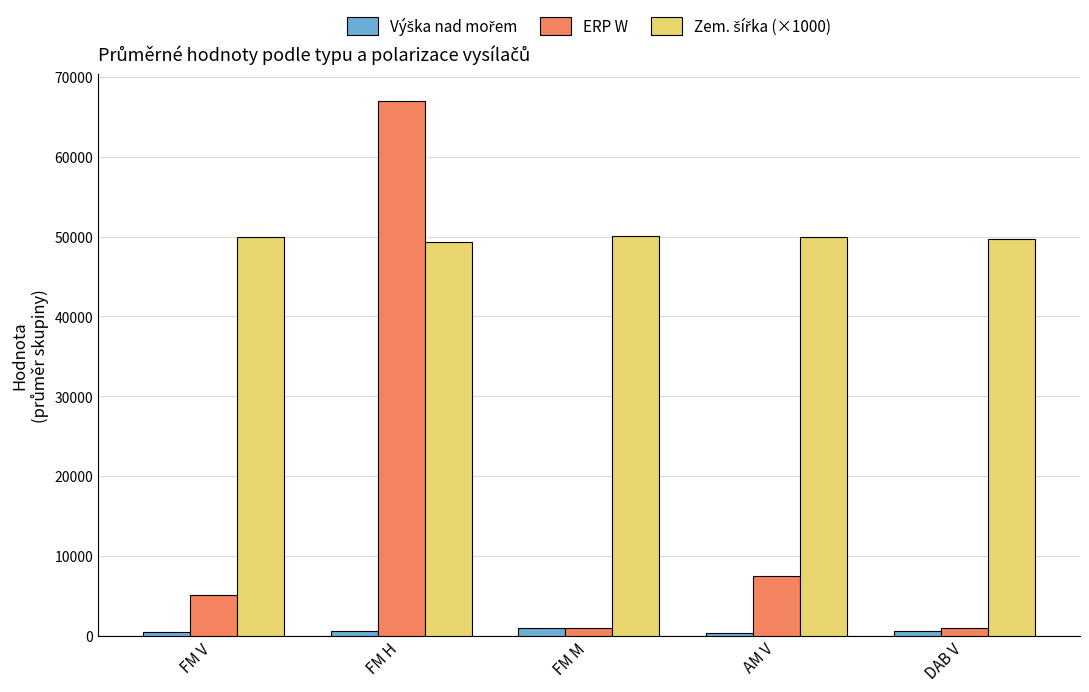

Is it true that ERP W equals 7493.8 at AM V?

True